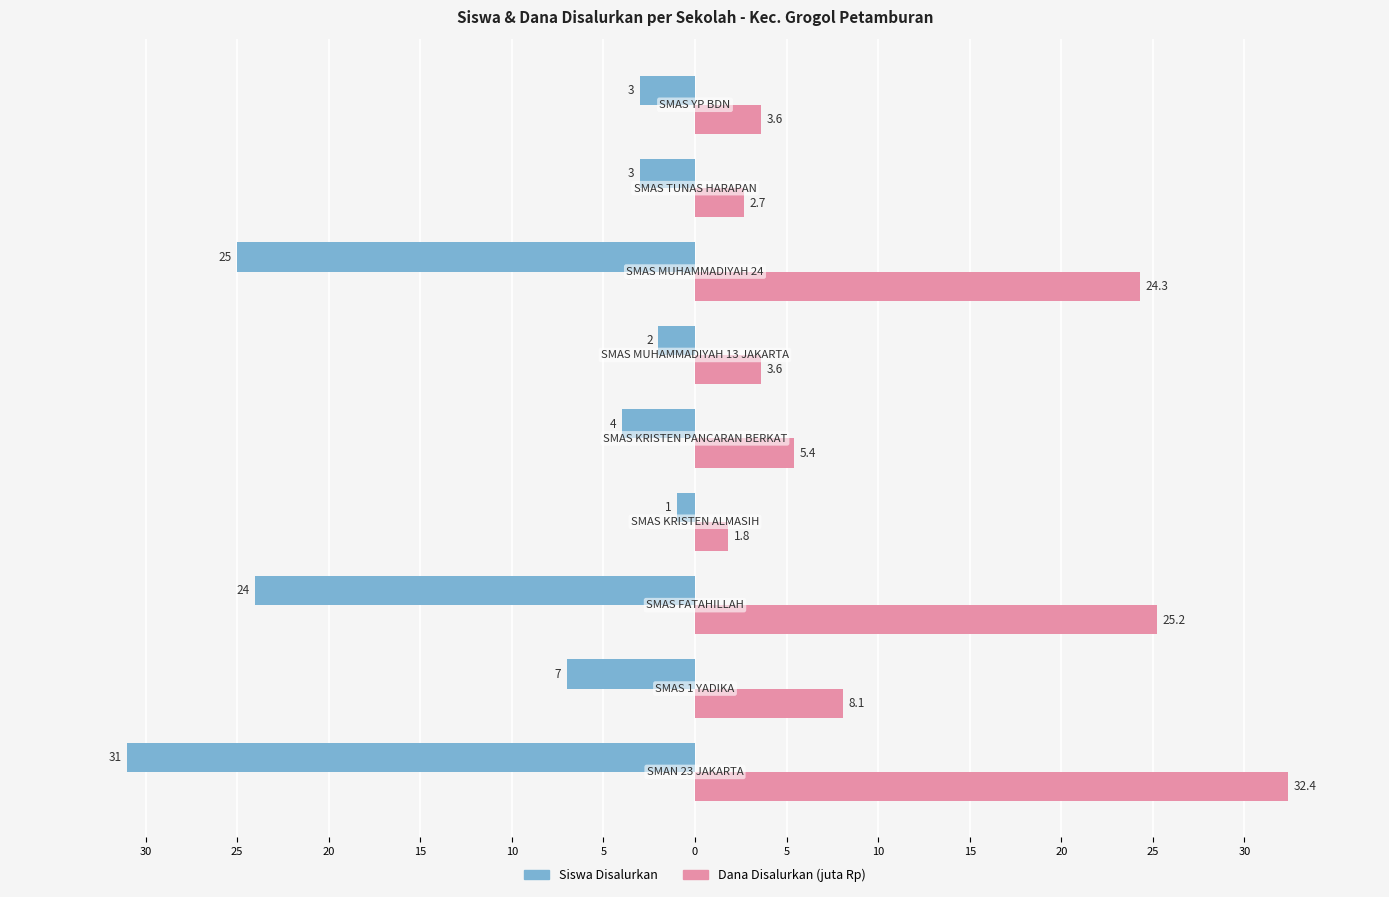

Which series has the largest total across all categories?

Dana Disalurkan (juta Rp)